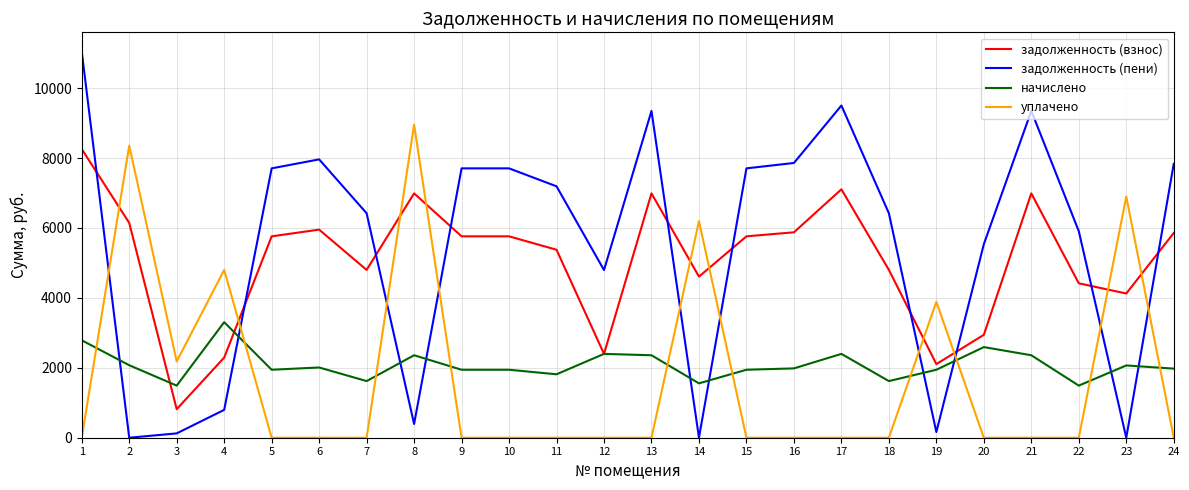

What are all the series names shown in the legend?

задолженность (взнос), задолженность (пени), начислено, уплачено